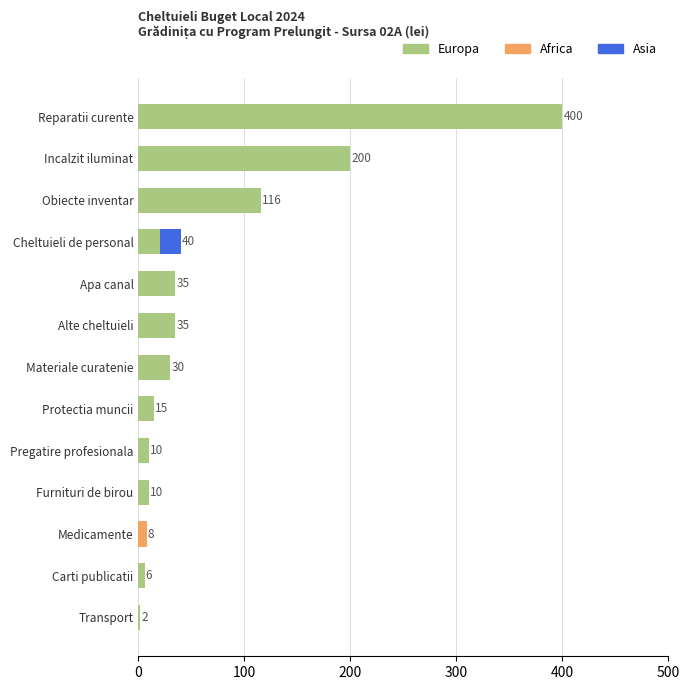

What is the sum of all Europa values?

879